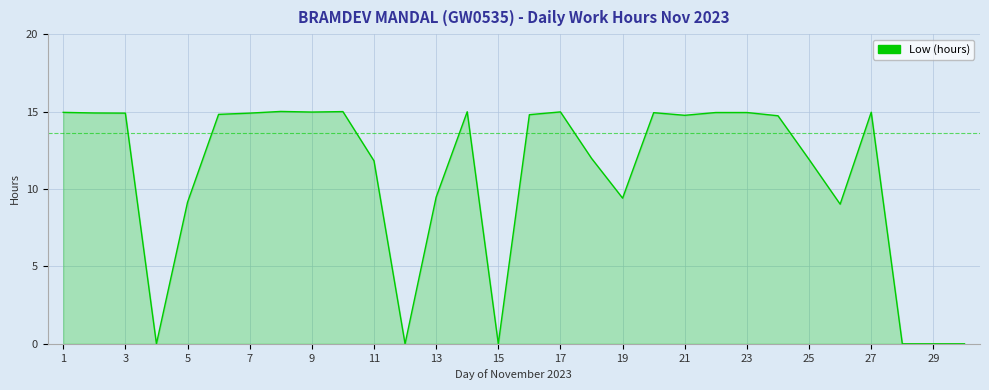

What is the maximum value shown in the chart?

15.0